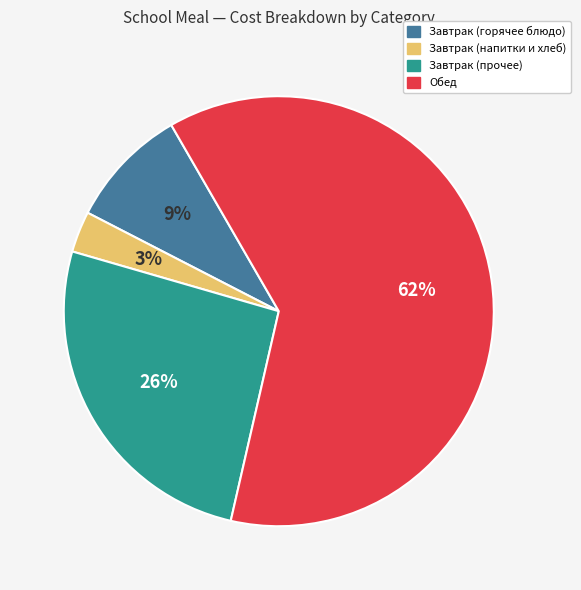

To the nearest percent, what is the average slice percentage?

25%